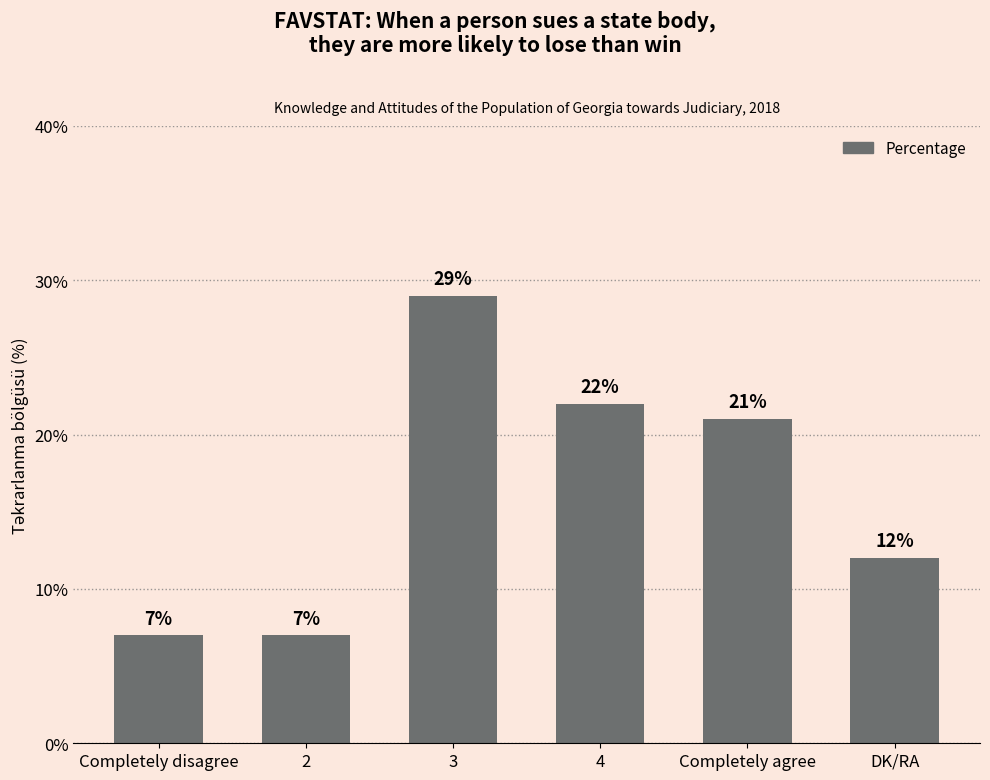

What is the smallest value displayed?

7